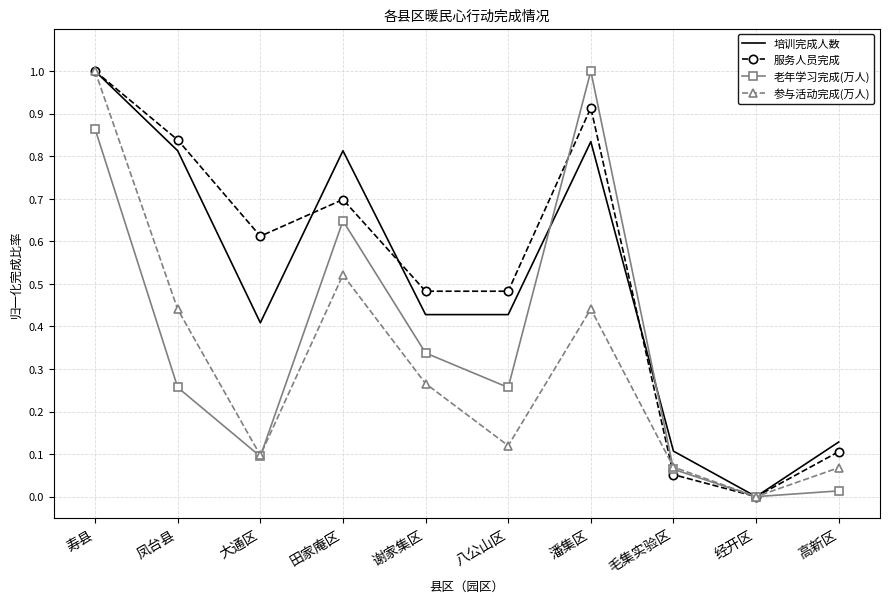

Which series has the largest total across all categories?

服务人员完成